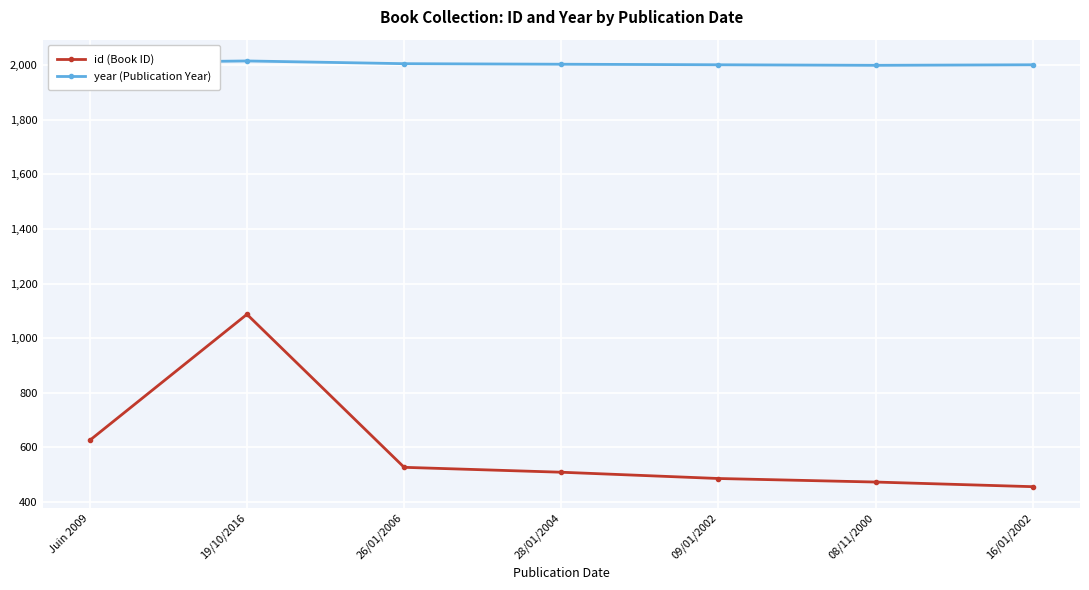

Between 19/10/2016 and 26/01/2006, which series saw the biggest shift?

id (Book ID)